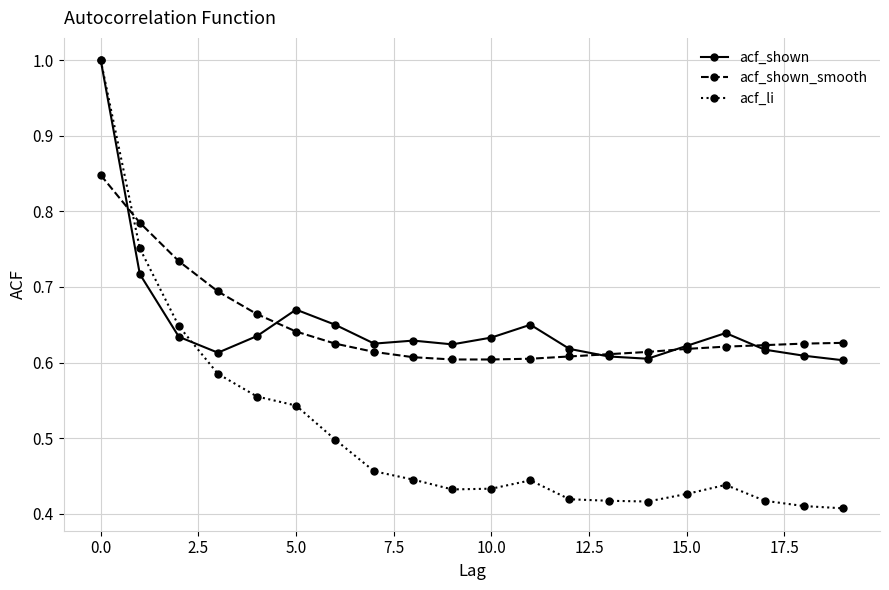

How many lines are shown in the chart?

3